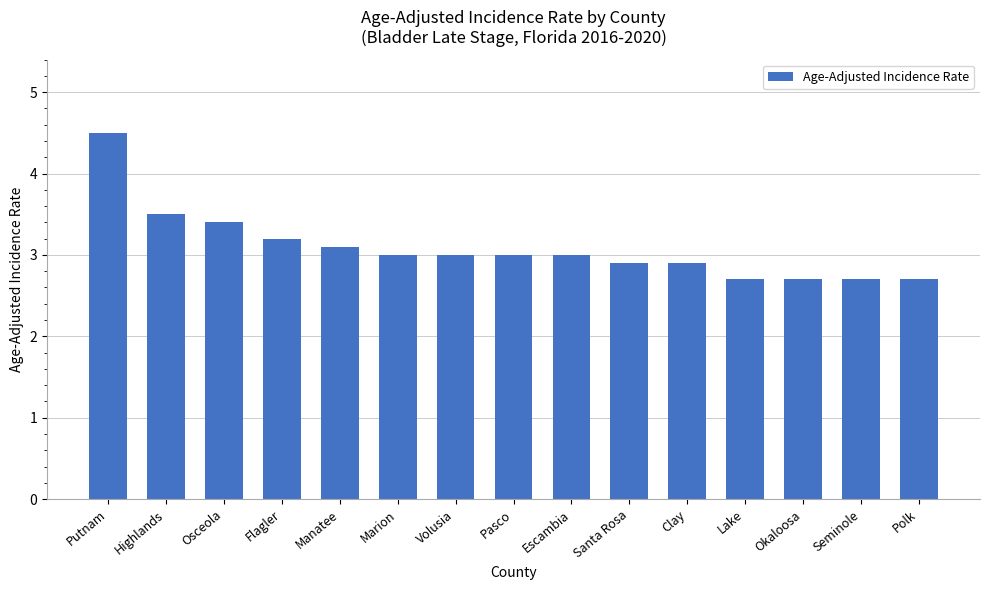

What is the label of the 6th bar from the right?

Santa Rosa